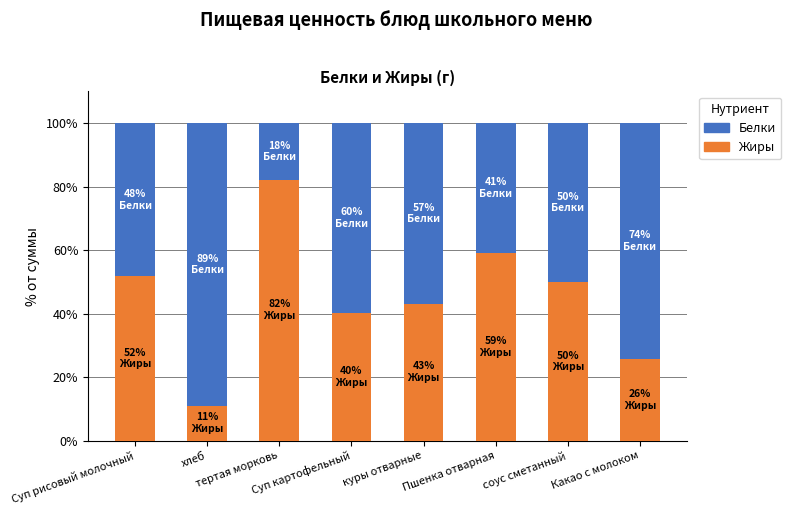

What is the minimum value for Жиры?

11.0